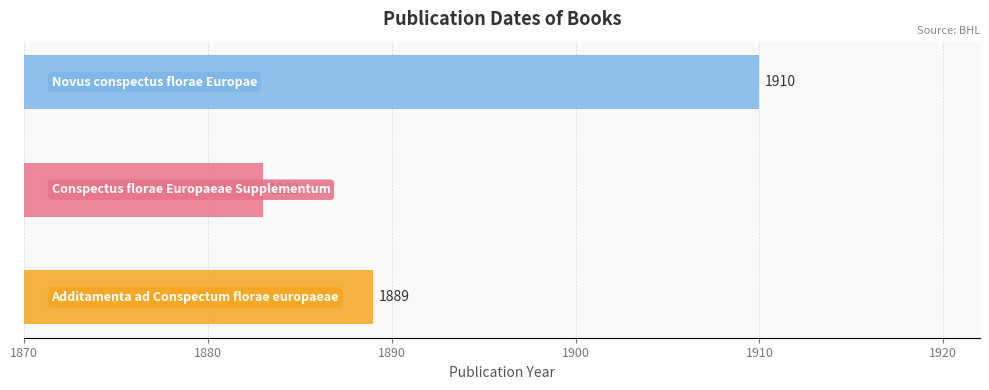

What is the minimum value shown in the chart?

1883